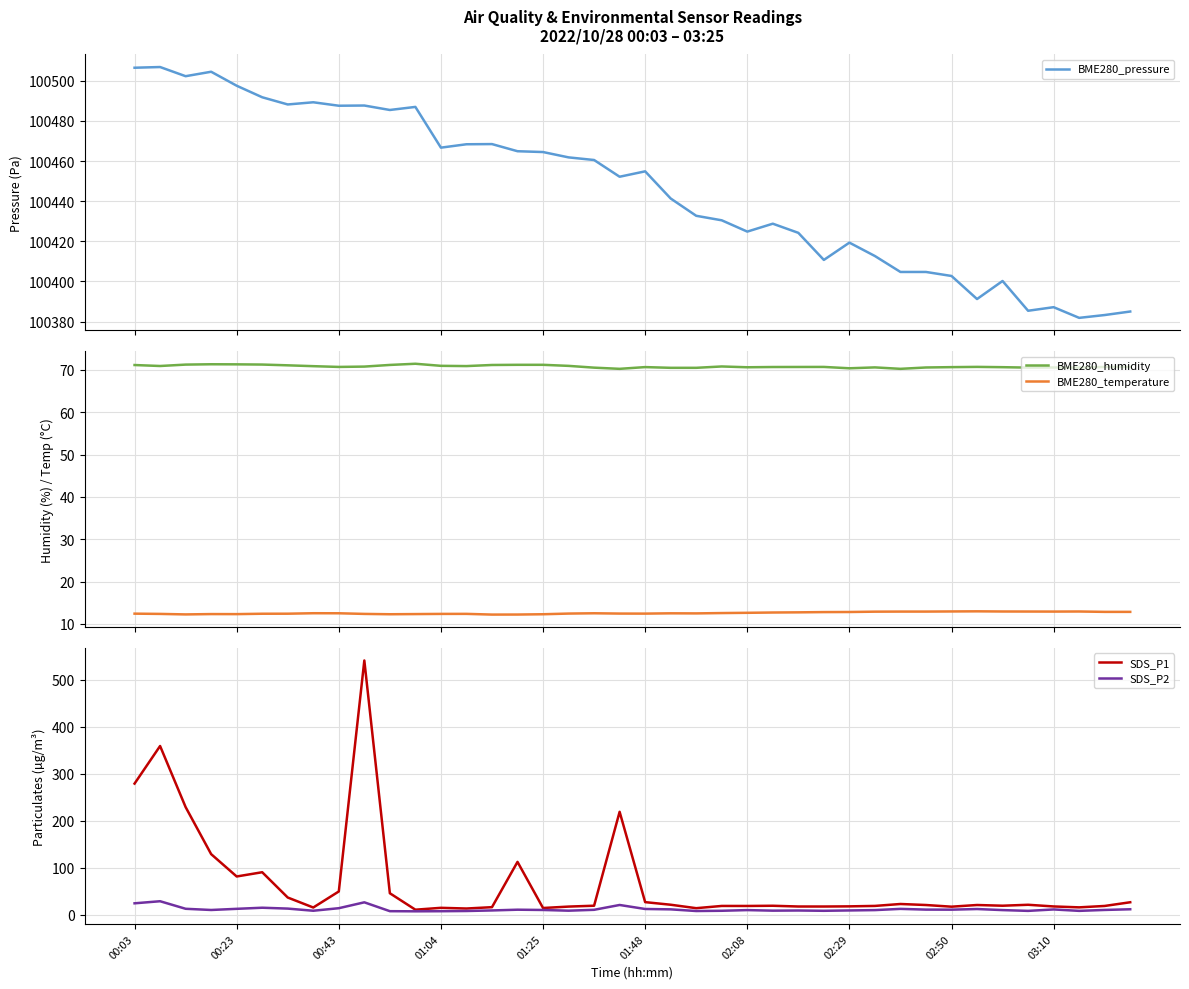

Reading left to right, extract all data points from this chart.

BME280_pressure: 100506.5	100506.9	100502.3	100504.5	100497.6	100491.8	100488.2	100489.3	100487.6	100487.7	100485.5	100487.0	100466.7	100468.4	100468.5	100464.9	100464.5	100461.8	100460.5	100452.2	100454.9	100441.3	100432.7	100430.5	100424.8	100428.8	100424.2	100410.7	100419.3	100412.7	100404.7	100404.7	100402.7	100391.2	100400.2	100385.4	100387.2	100381.8	100383.2	100385.0
BME280_humidity: 71.2	70.9	71.3	71.3	71.3	71.3	71.1	70.9	70.7	70.8	71.2	71.5	71.0	70.9	71.2	71.2	71.2	71.0	70.5	70.3	70.7	70.5	70.5	70.8	70.6	70.7	70.7	70.7	70.4	70.6	70.3	70.6	70.7	70.7	70.7	70.5	70.6	70.5	70.7	70.7
BME280_temperature: 12.4	12.3	12.2	12.3	12.3	12.4	12.4	12.5	12.5	12.3	12.3	12.3	12.3	12.4	12.2	12.2	12.3	12.4	12.5	12.4	12.4	12.5	12.5	12.6	12.6	12.7	12.7	12.8	12.8	12.9	12.9	12.9	12.9	13.0	12.9	12.9	12.9	12.9	12.8	12.8
SDS_P1: 279.2	359.2	229.2	129.1	81.5	90.5	36.7	15.4	49.6	541.3	45.8	10.8	14.8	13.3	16.1	112.6	14.4	17.4	19.3	219.2	26.9	21.4	14.0	18.8	18.7	19.2	17.6	17.6	17.9	18.8	22.9	20.8	17.2	20.8	19.2	21.3	17.7	15.8	18.8	26.6
SDS_P2: 24.4	28.8	12.7	10.2	12.6	15.0	13.1	8.6	14.0	26.5	7.6	7.3	7.5	8.0	9.2	10.8	10.2	8.7	10.6	20.8	12.3	11.5	8.0	8.5	9.9	8.8	9.1	8.4	9.2	9.9	12.5	11.0	10.8	12.2	9.9	8.3	11.3	8.3	10.3	11.7